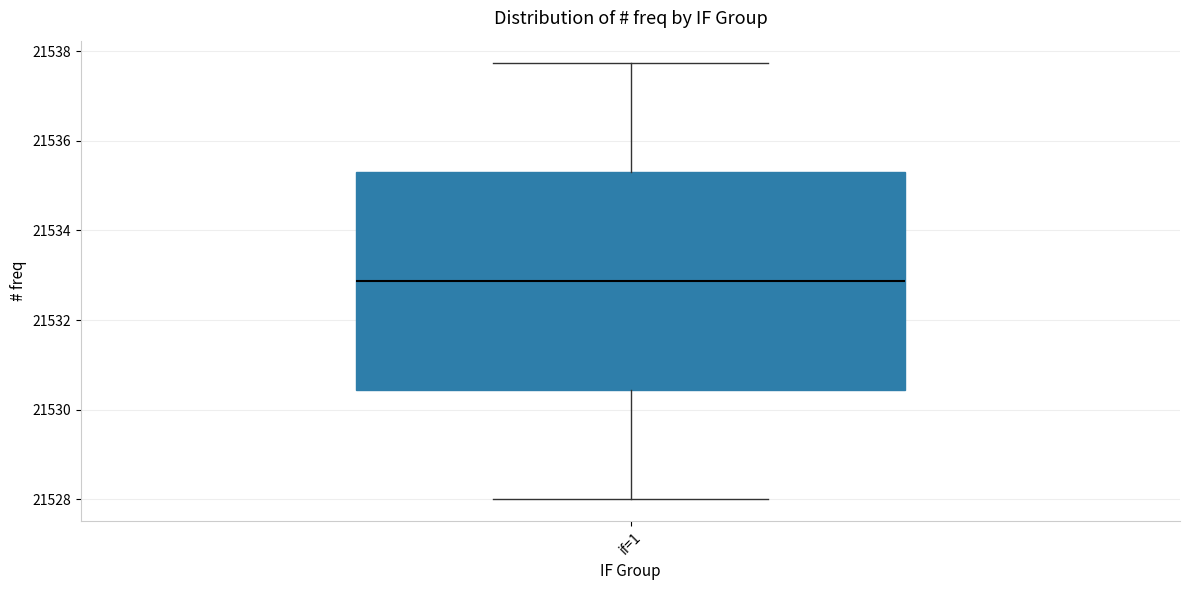

Transcribe this box plot: give where the median line is, the range the box spans, and where the two whiskers end, as read against the y-axis. The values are not printed on the chart, so give them approximately, as read against the axis.

median 21532.8, box 21530.4 to 21535.4, whiskers 21528.0 to 21537.8